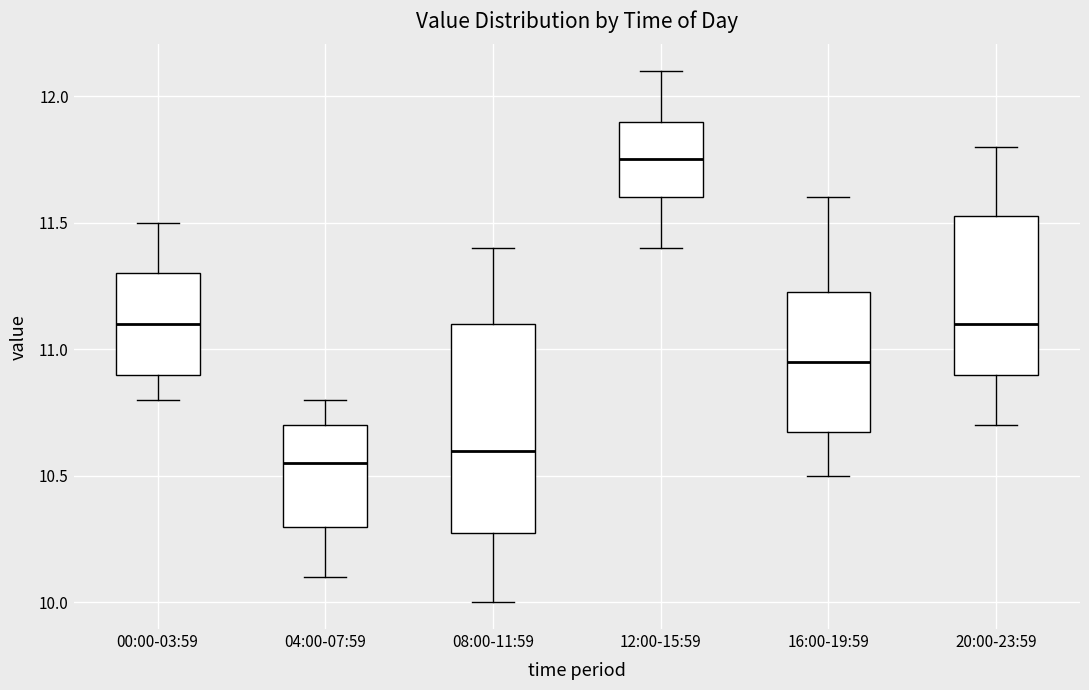

Where does the upper whisker of the box for 12:00-15:59 end on the y-axis? The values are not printed on the chart, so give them approximately, as read against the axis.

12.10